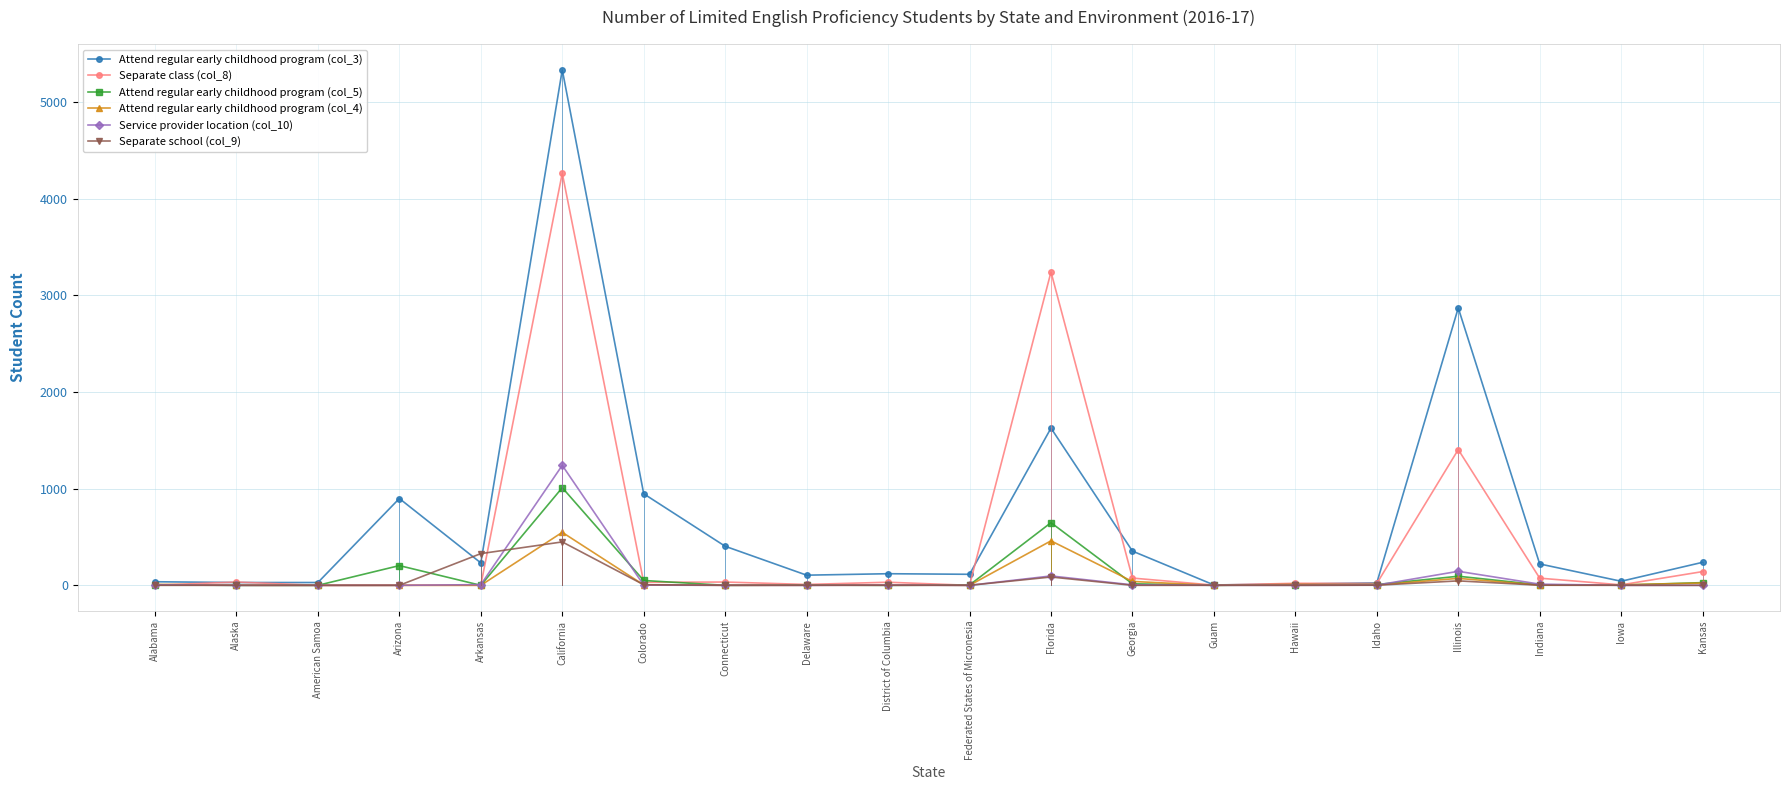

At which category is the sum across all series the highest?

California